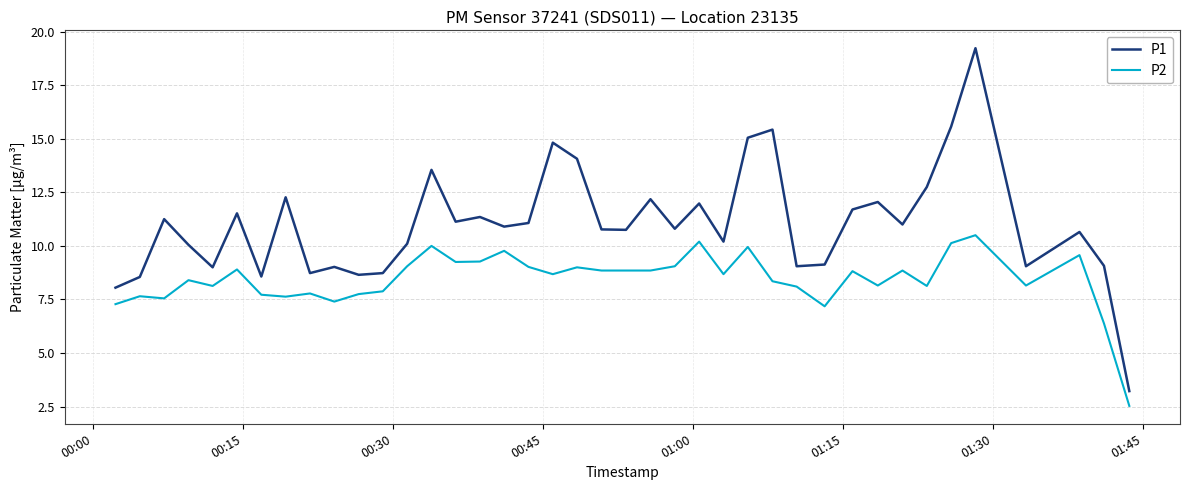

What is the minimum value shown in the chart?

2.5